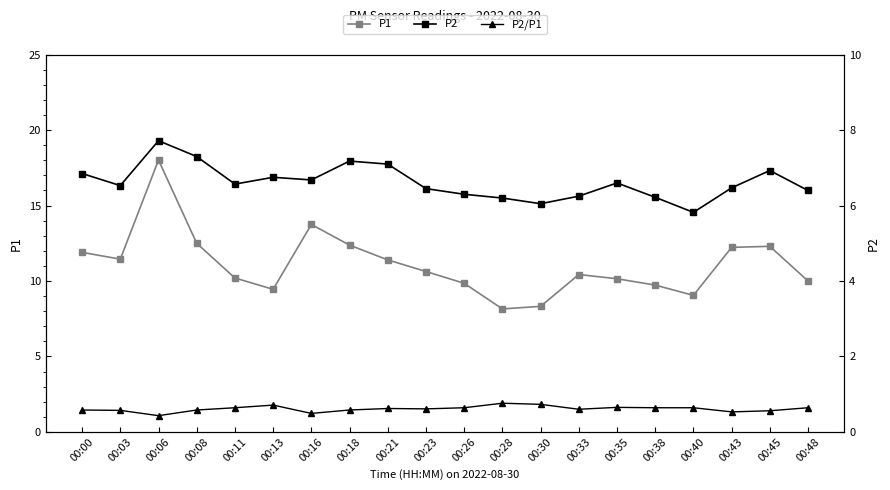

List the series in order of their peak value, lowest first.

P2/P1, P2, P1